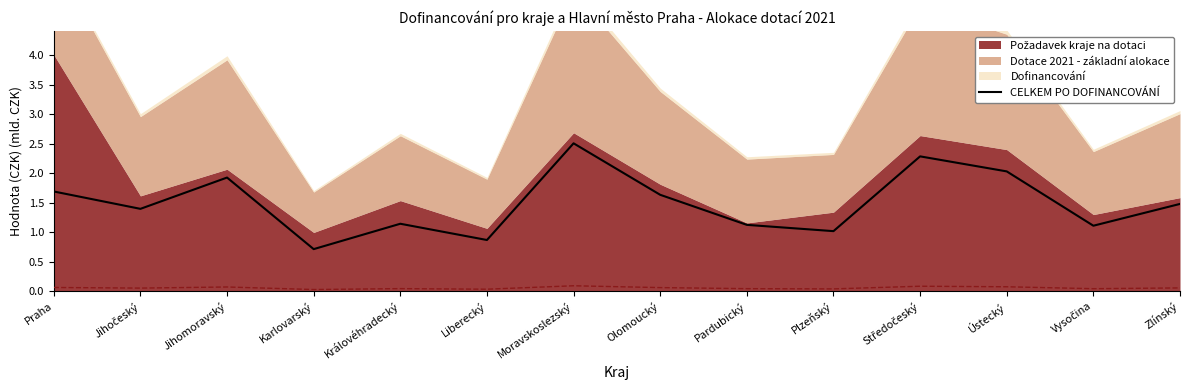

What is the maximum value for CELKEM PO DOFINANCOVÁNÍ?

2.5